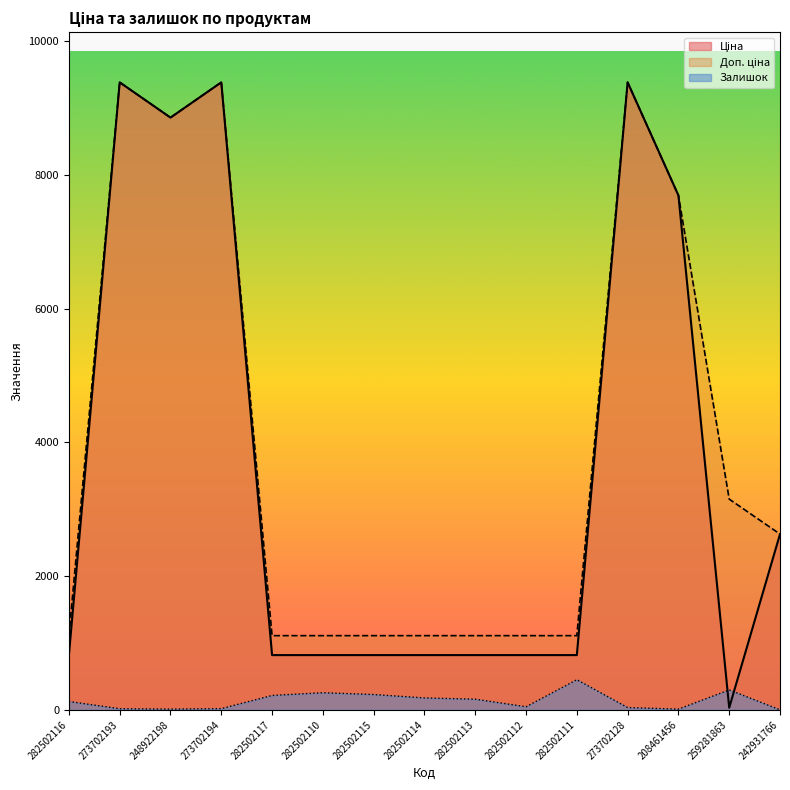

What is the total value across all series at 259281863?

3480.5